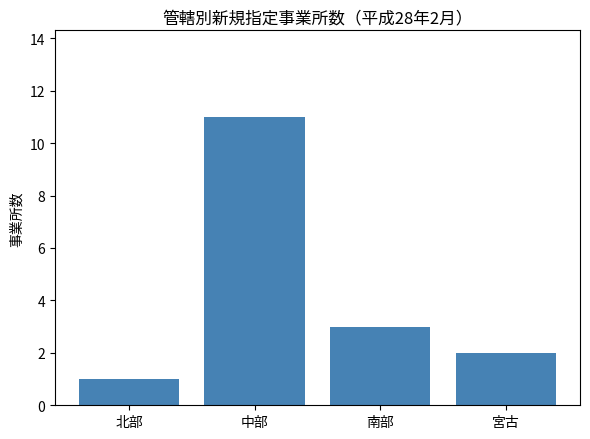

What is the difference between the maximum and minimum values?

10